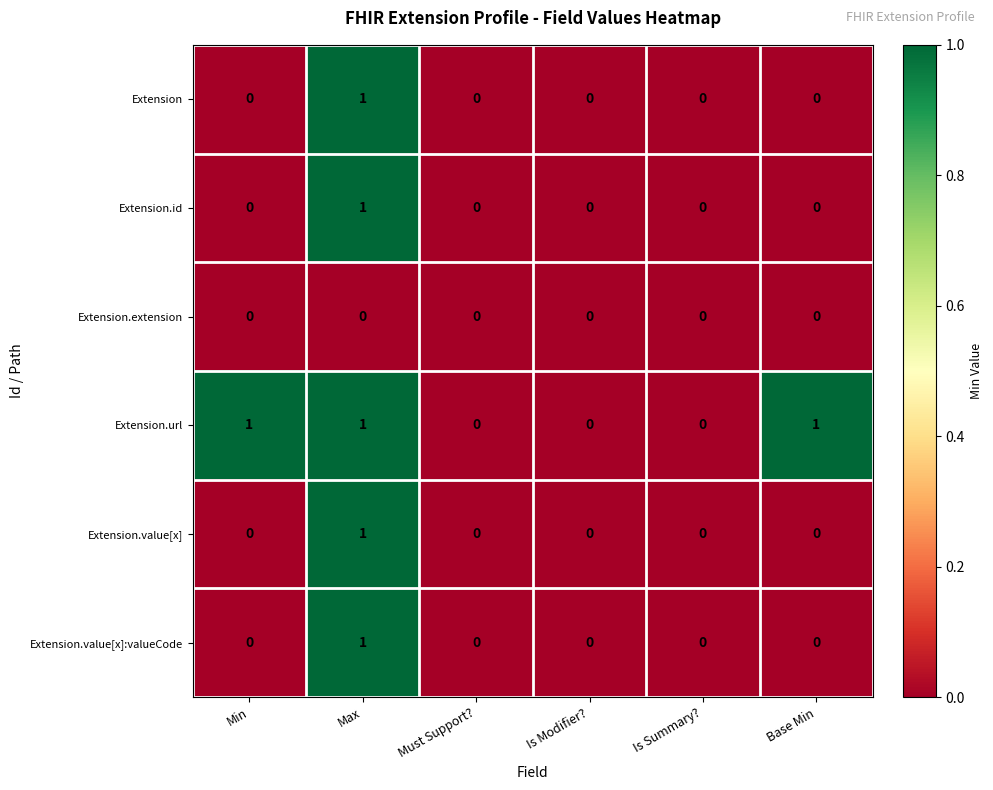

Between Is Modifier? and Base Min, which series saw the biggest shift?

Extension.url